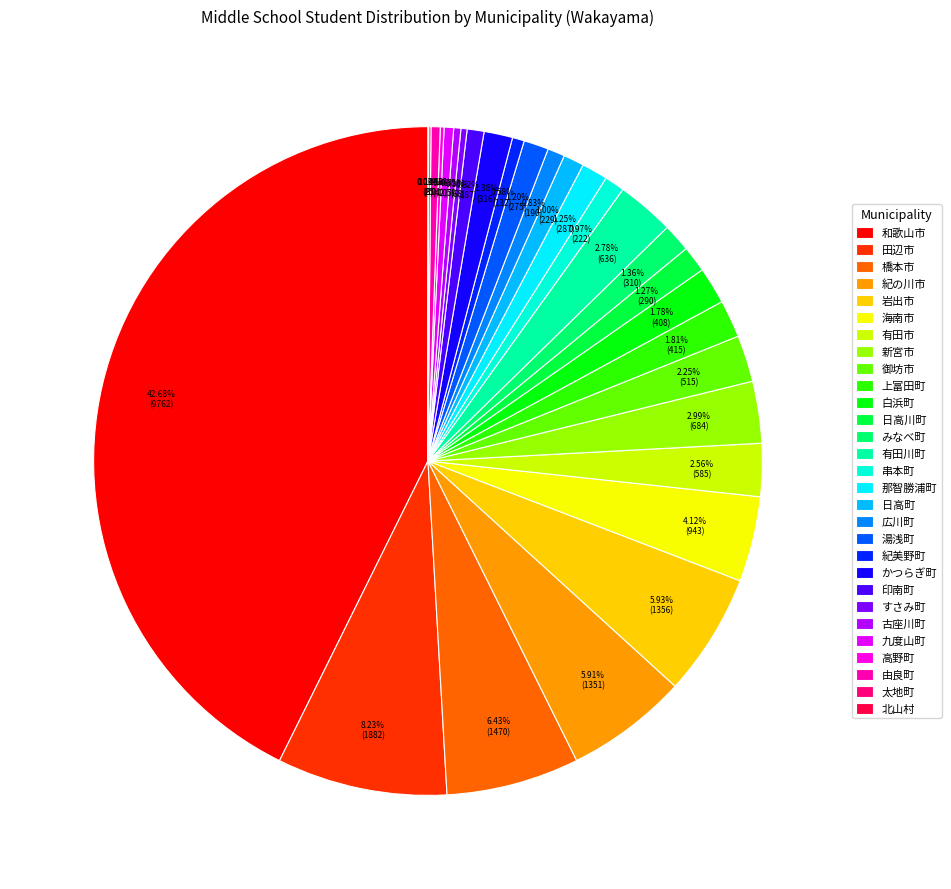

Combined, do 橋本市 and 有田川町 account for over 50%?

No